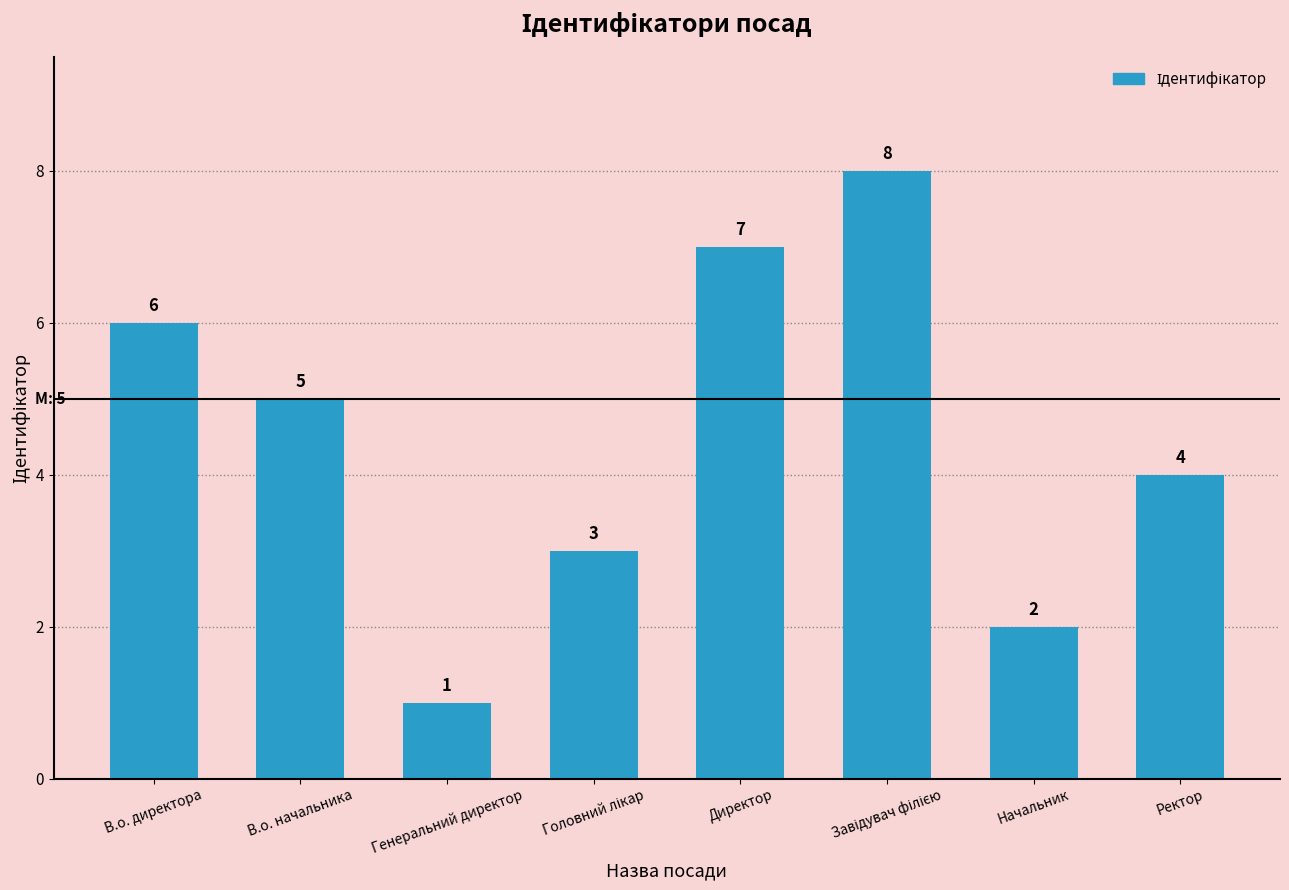

At which label is the value closest to 4?

Ректор